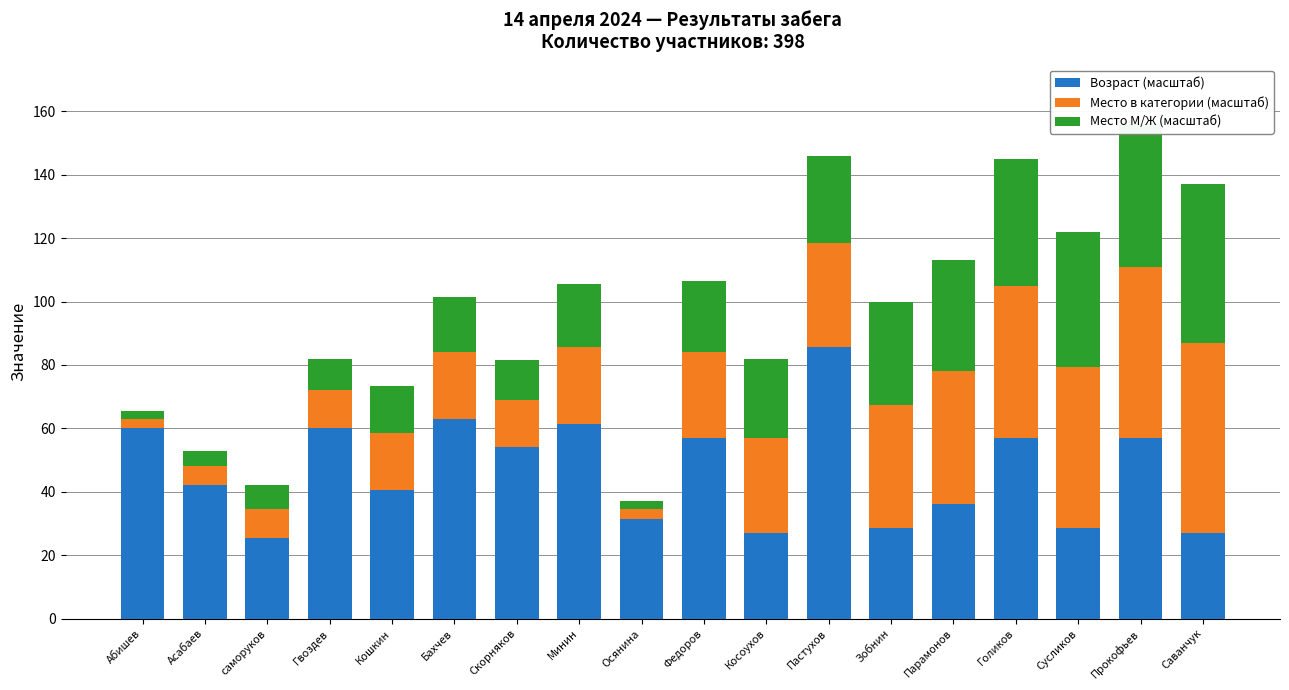

The value of Возраст (масштаб) at Минин is 61.5. True or false?

True